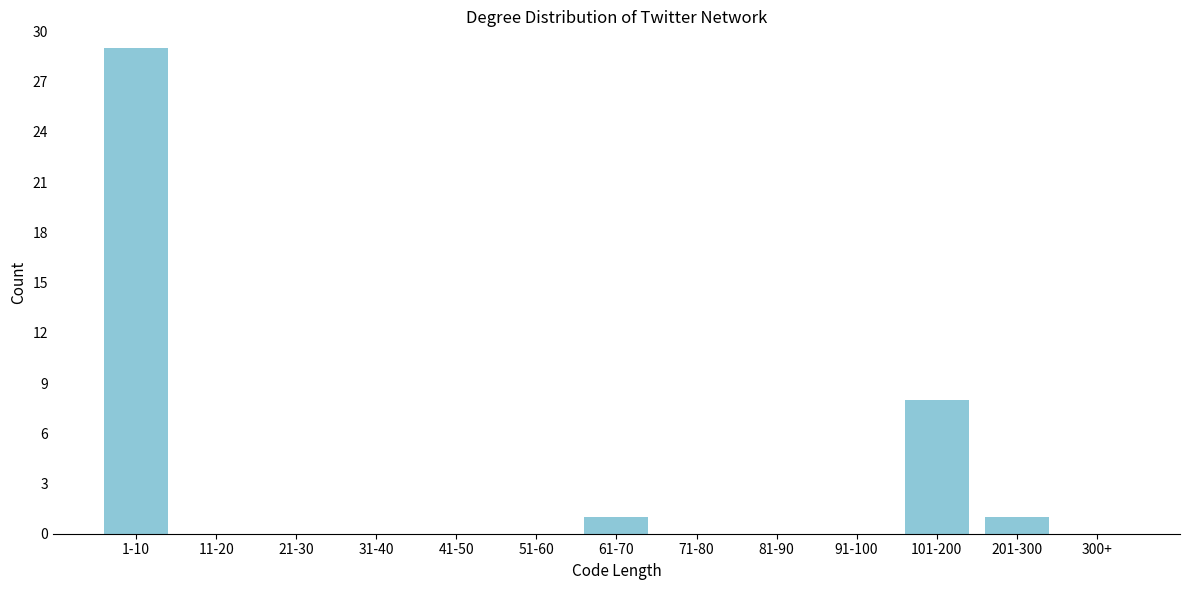

Reading right to left, list all the values displayed in this chart.

300+=0	201-300=1	101-200=8	91-100=0	81-90=0	71-80=0	61-70=1	51-60=0	41-50=0	31-40=0	21-30=0	11-20=0	1-10=29